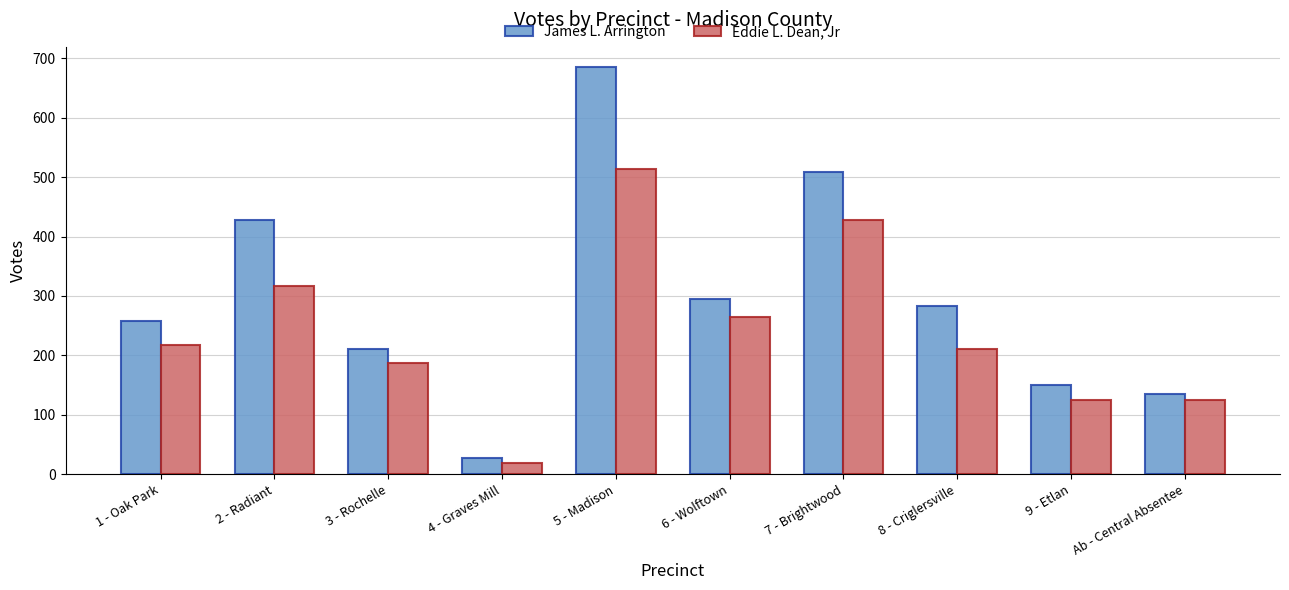

What is the spread (max minus min) of values at 2 - Radiant?

110